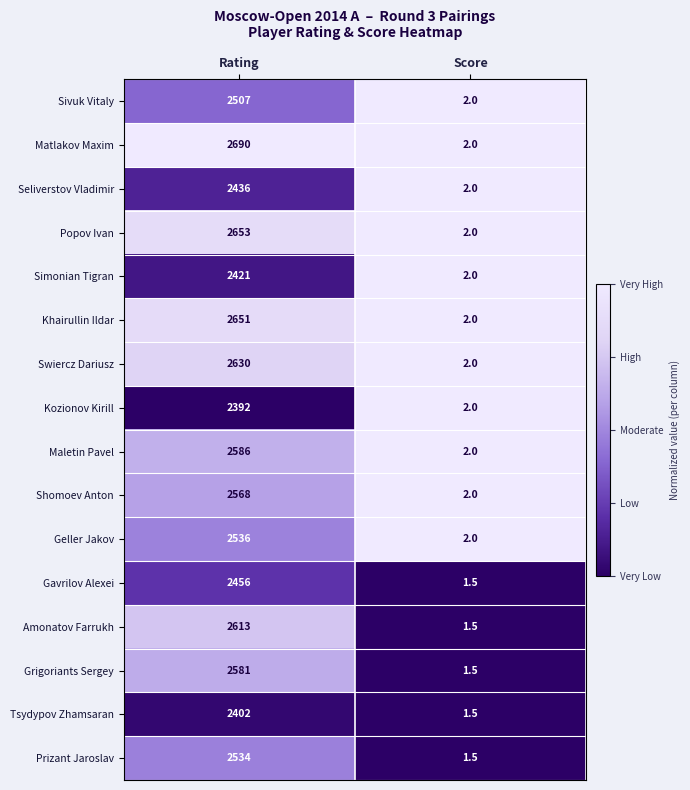

List the series in order of their peak value, lowest first.

Kozionov Kirill, Tsydypov Zhamsaran, Simonian Tigran, Seliverstov Vladimir, Gavrilov Alexei, Sivuk Vitaly, Prizant Jaroslav, Geller Jakov, Shomoev Anton, Grigoriants Sergey, Maletin Pavel, Amonatov Farrukh, Swiercz Dariusz, Khairullin Ildar, Popov Ivan, Matlakov Maxim